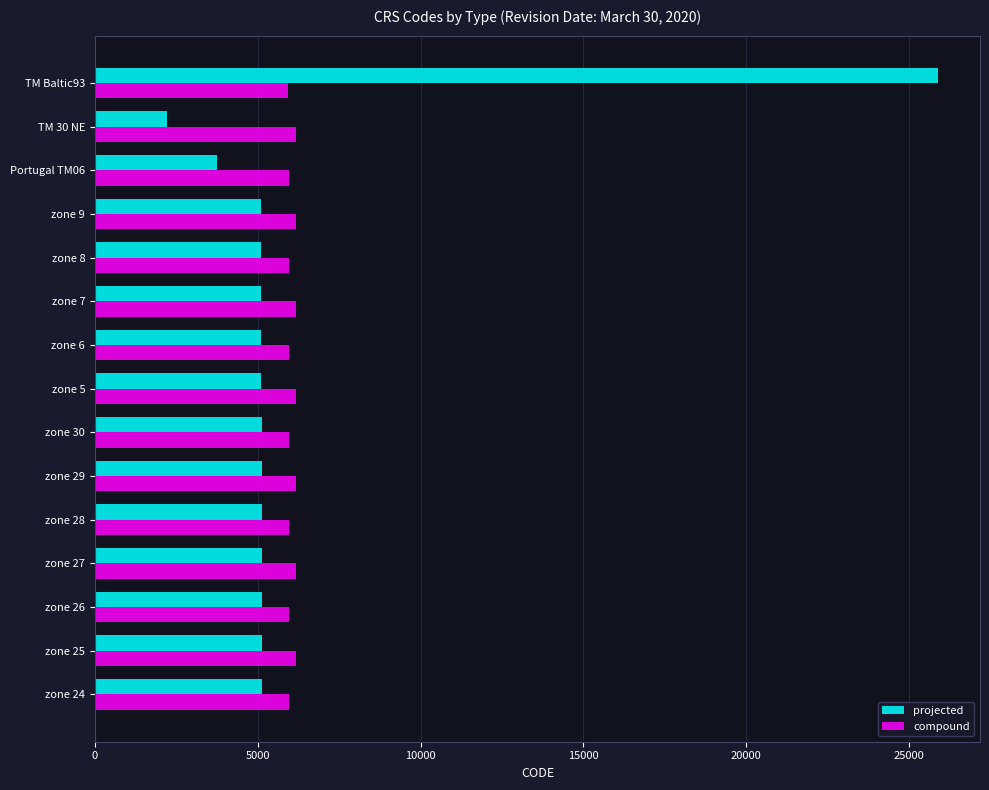

What is the difference between the maximum and second lowest values in the projected series?

22121